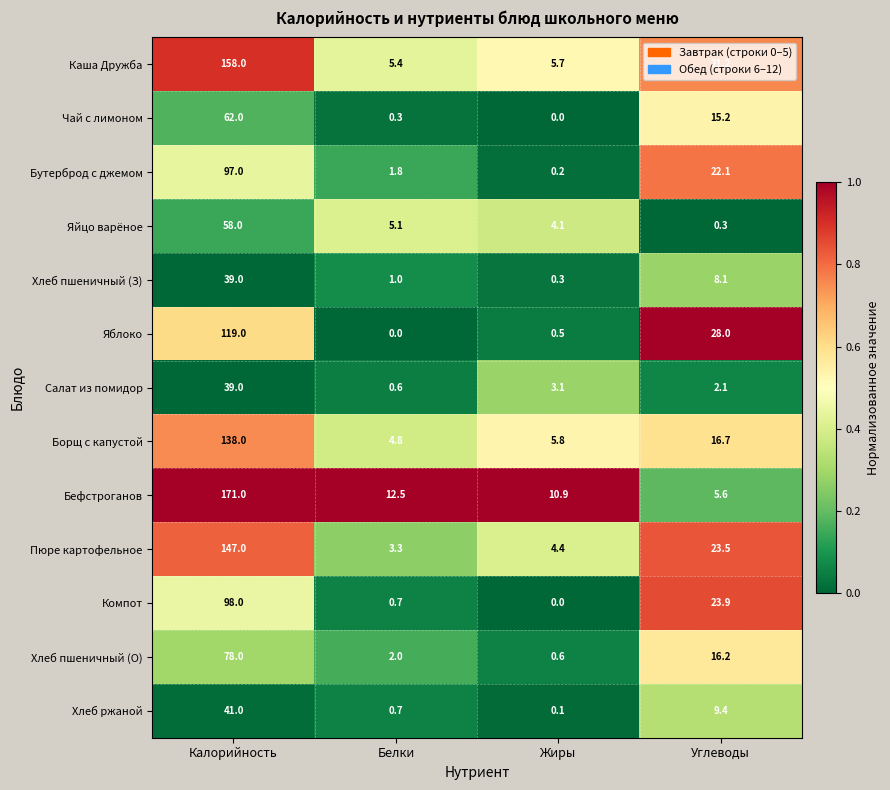

Is the value of Бефстроганов at Углеводы greater than the value of Компот at Углеводы?

No